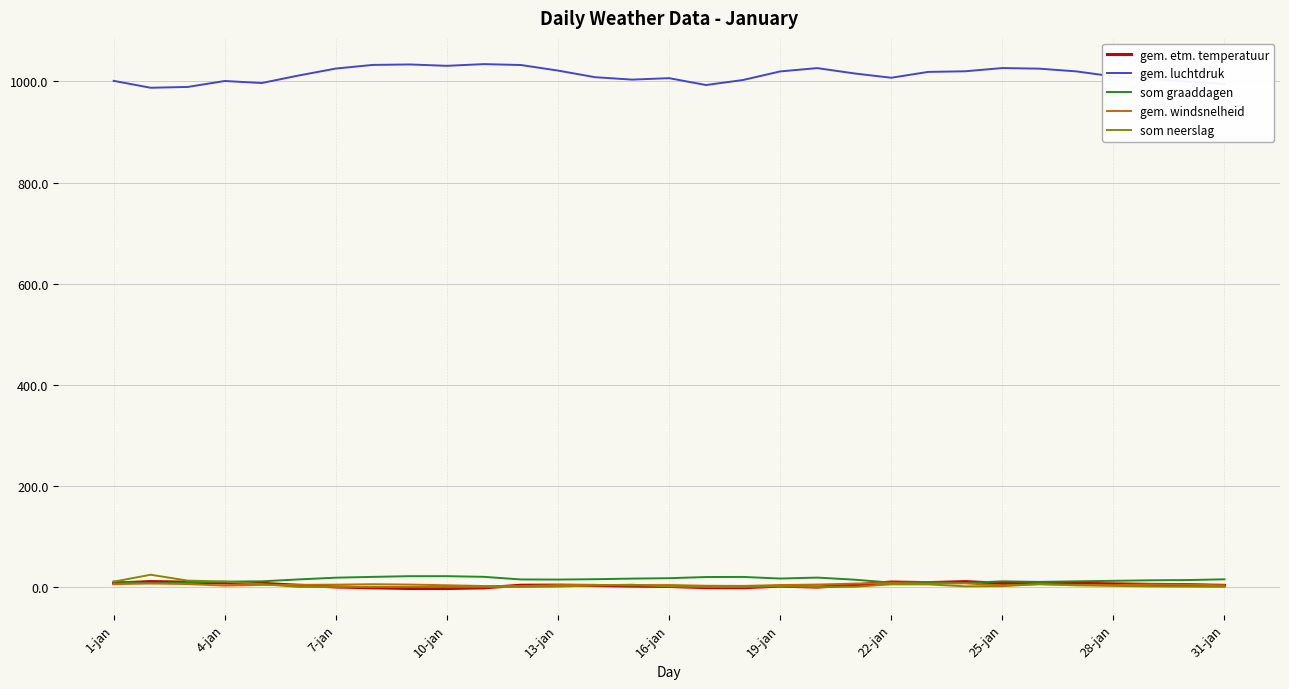

Which series has the widest spread of values?

gem. luchtdruk